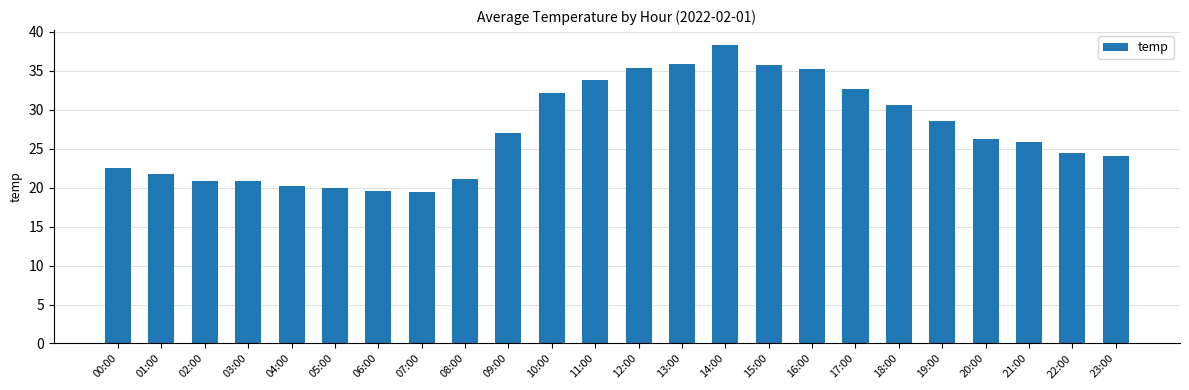

What is the greatest value displayed?

38.3